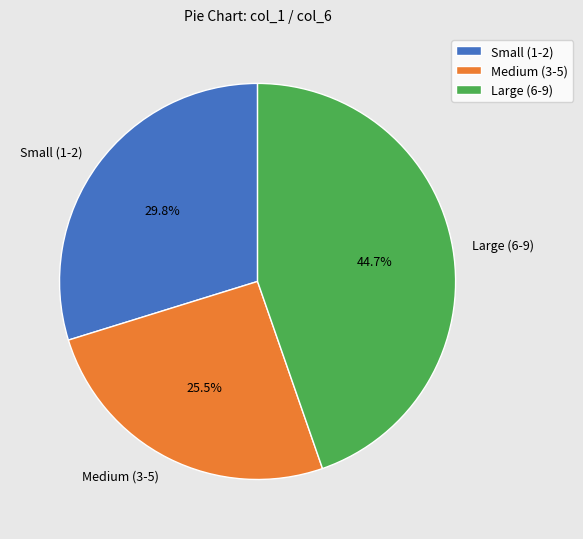

Is there any slice that represents more than half of the pie?

No